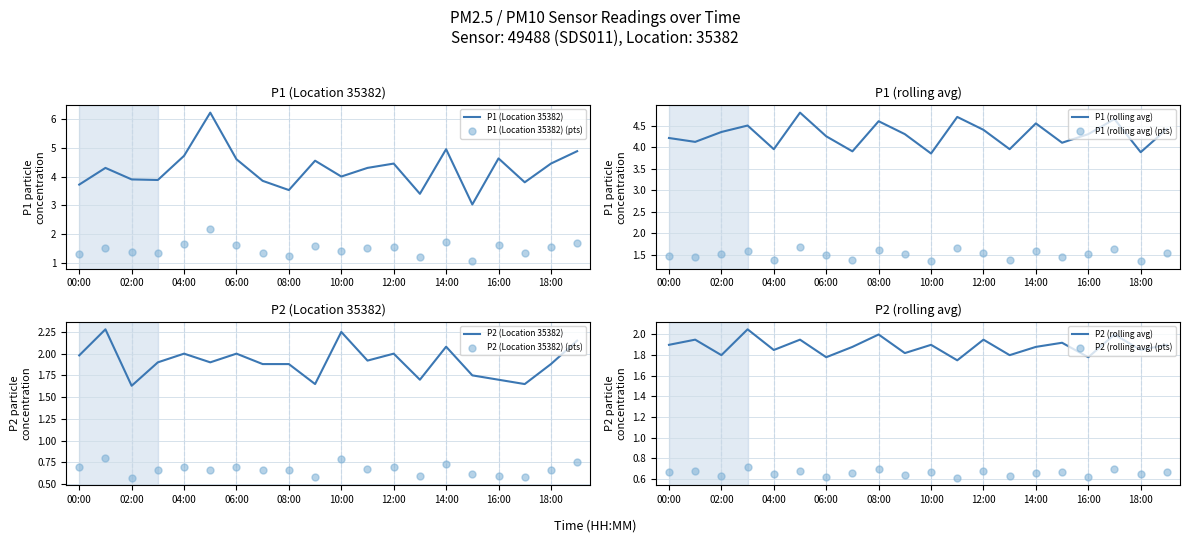

What are all the series names shown in the legend?

P1, P2